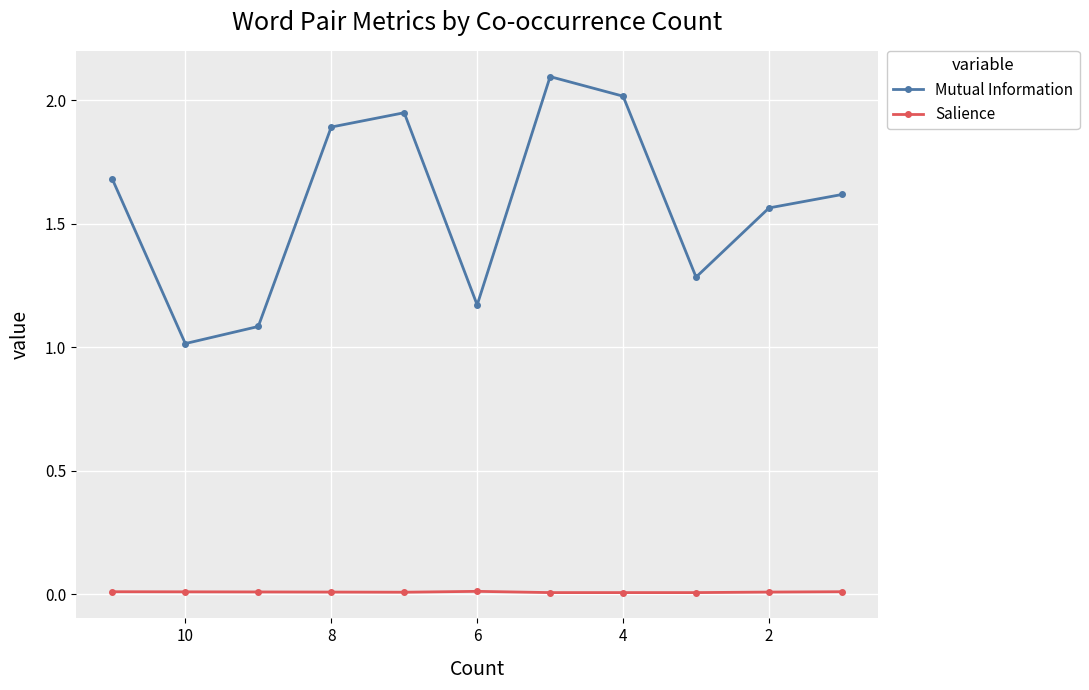

At 8, list the series in order from smallest to largest.

Salience, Mutual Information